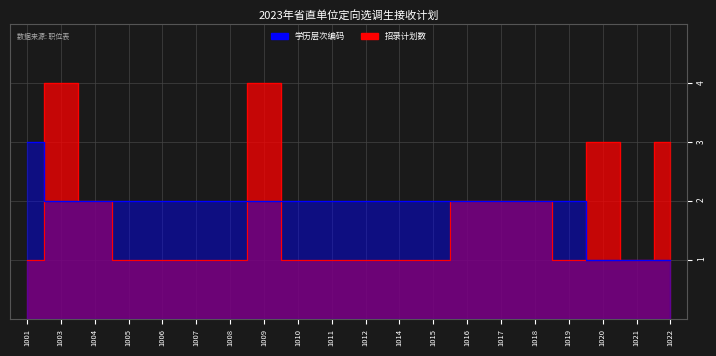

Count the number of categories in the chart.

20